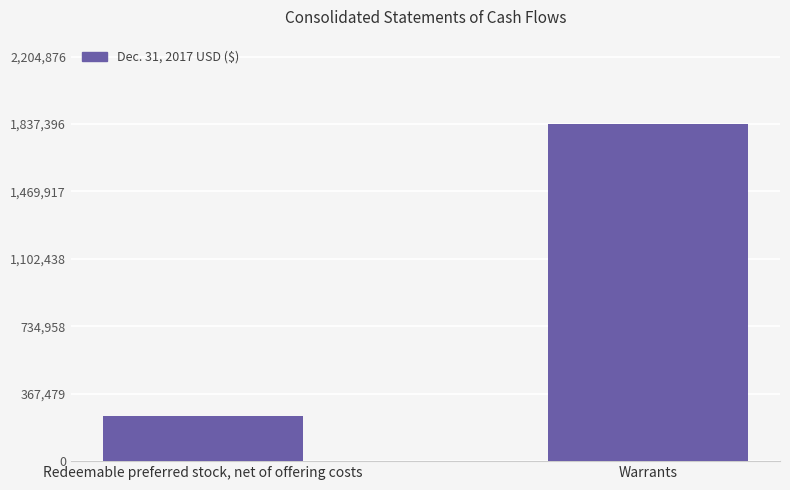

Reading left to right, list all the values displayed in this chart.

Redeemable preferred stock, net of offering costs=243480	Warrants=1837397